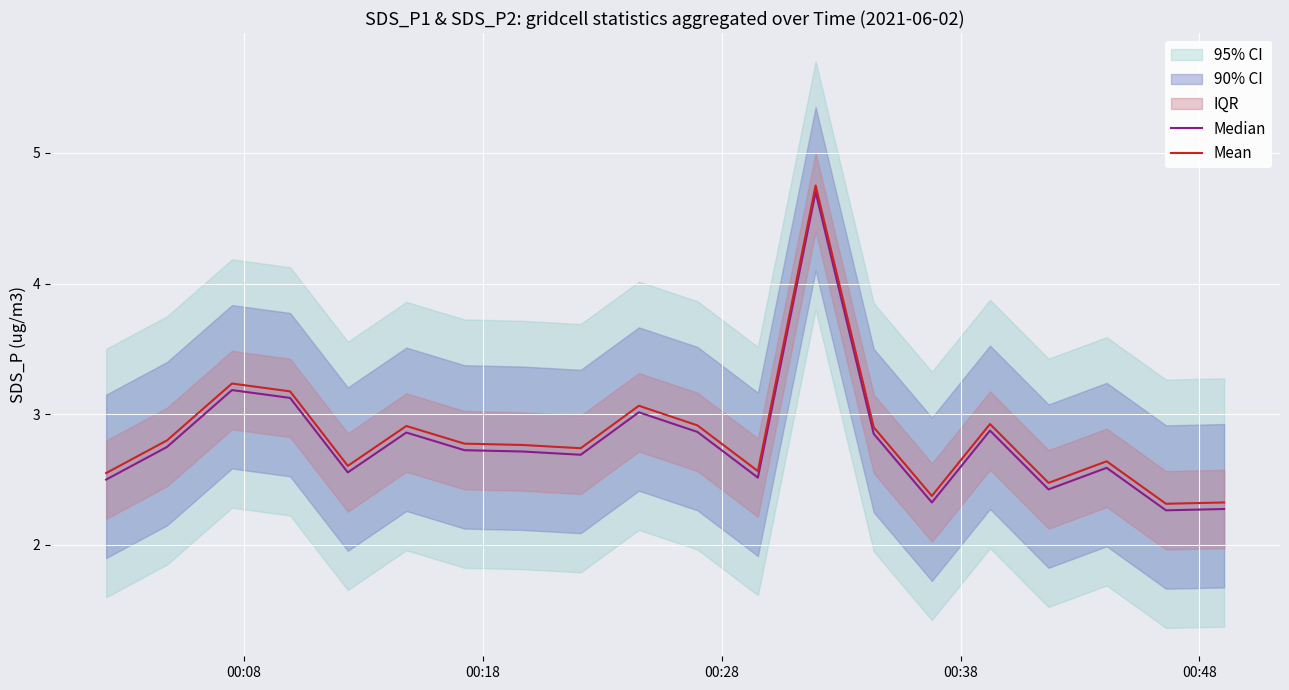

What is the minimum value for Mean?

2.3